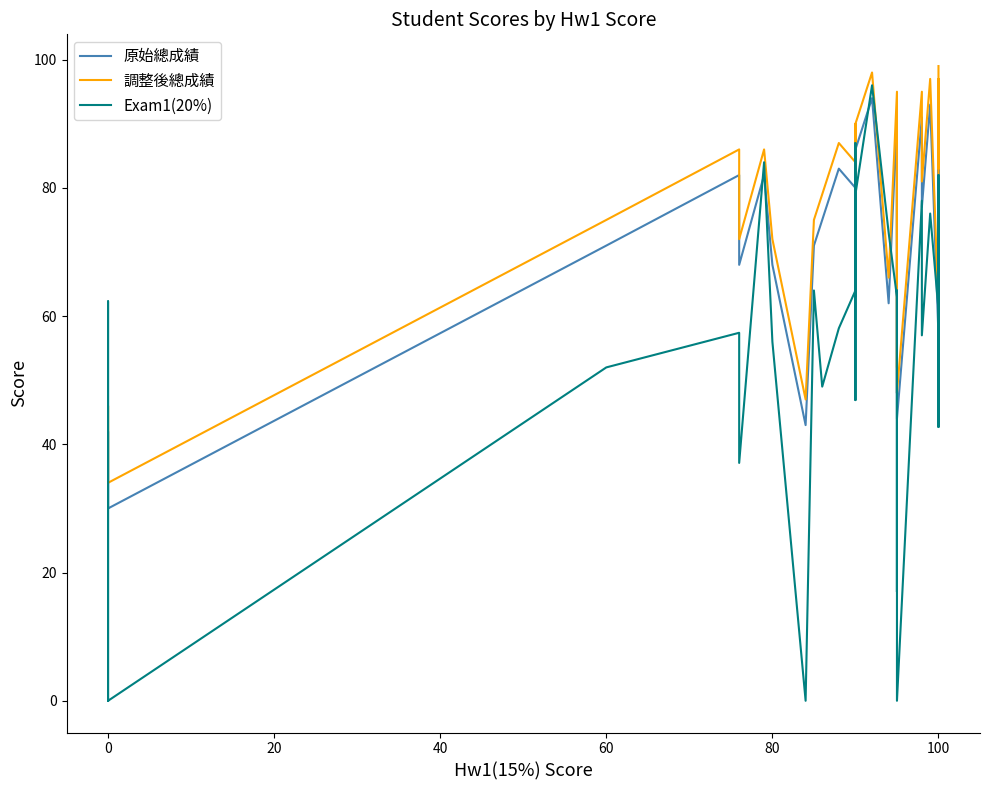

How many data points in 調整後總成績 are less than 84?

19